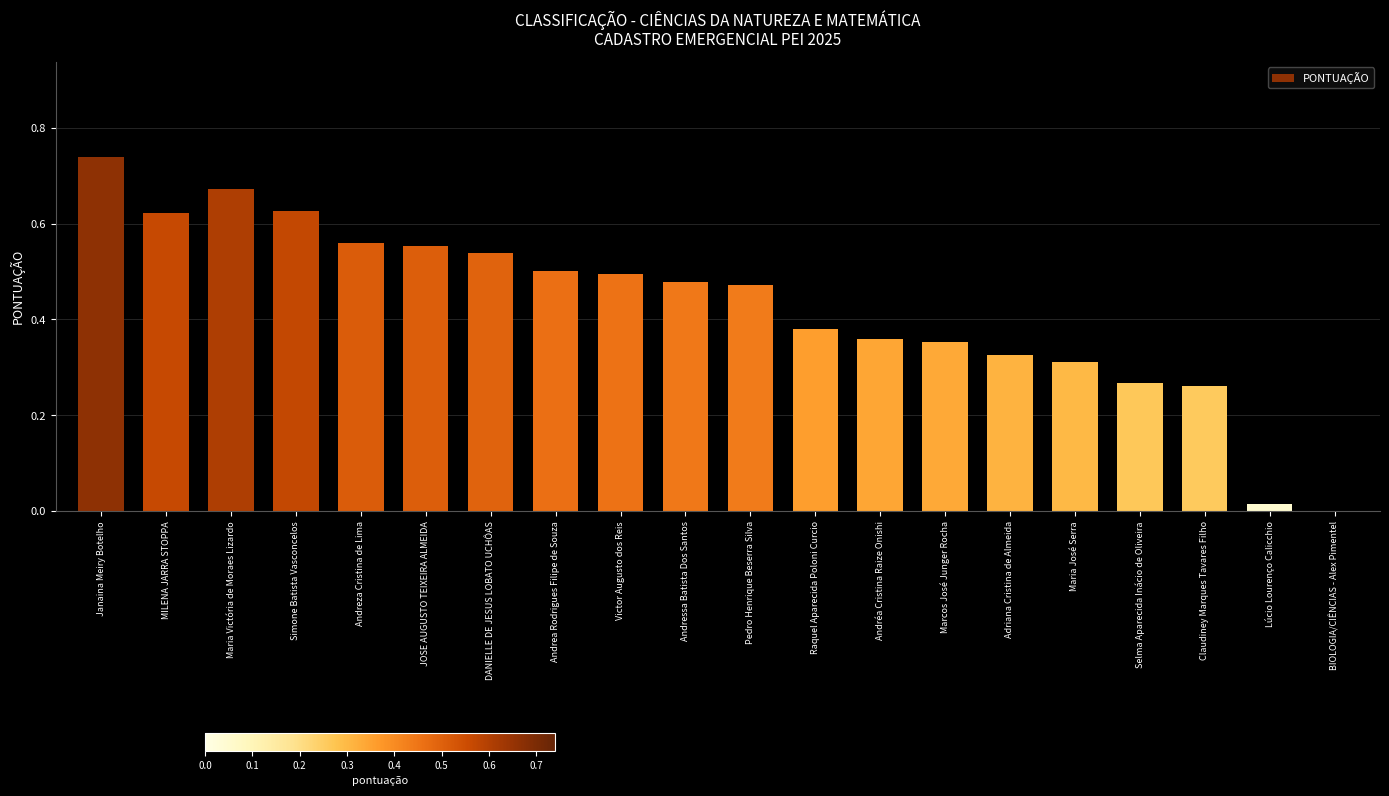

Which label corresponds to the largest value in the chart?

Janaina Meiry Botelho